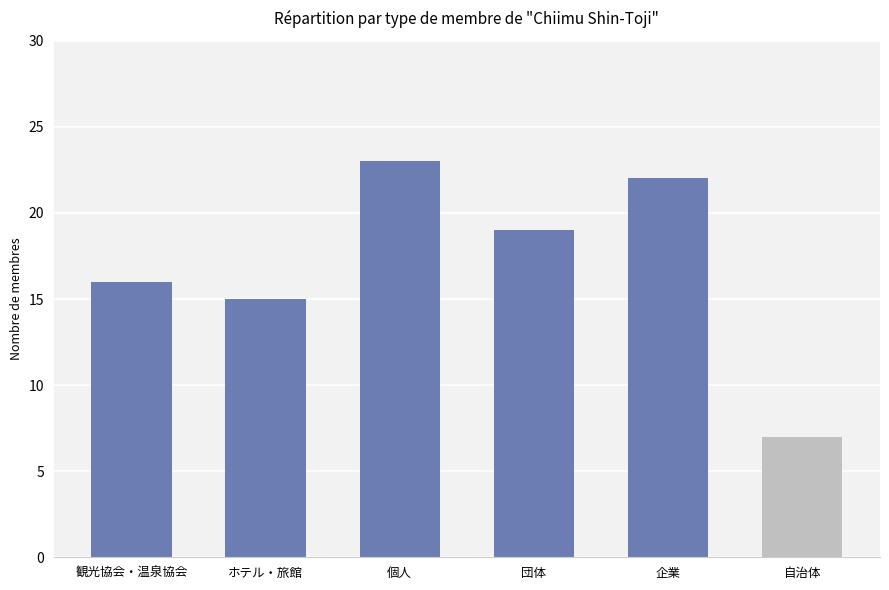

What is the maximum value shown in the chart?

23